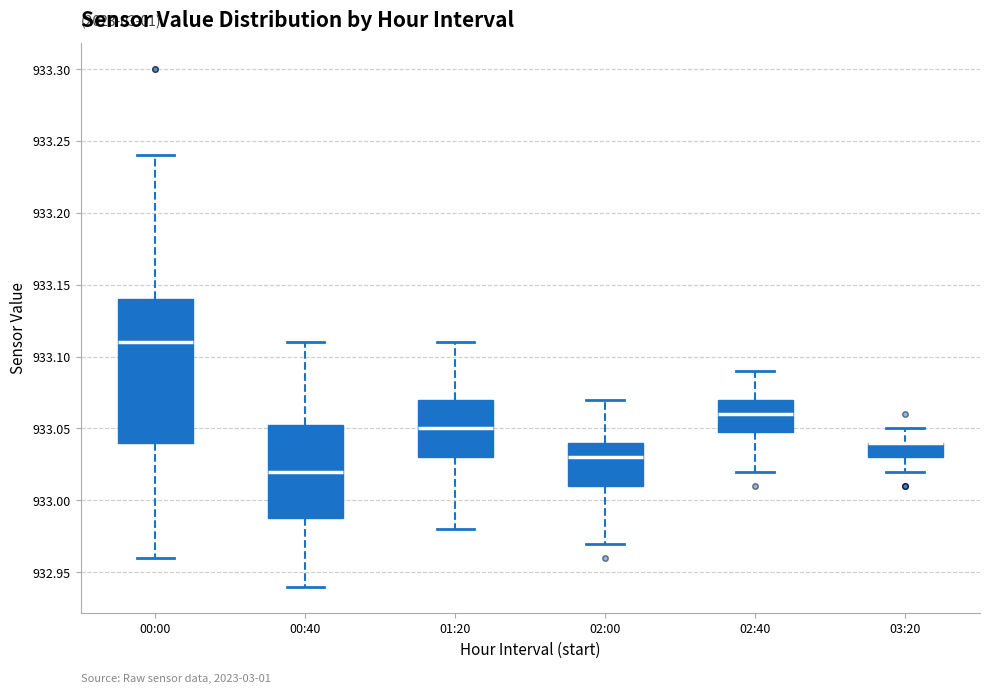

Reading left to right, transcribe this box plot: for each box, give where its median line is, the range the box spans, and where its two whiskers end, as read against the y-axis. The values are not printed on the chart, so give them approximately, as read against the axis.

00:00: median 933.110, box 933.040 to 933.140, whiskers 932.960 to 933.240
00:40: median 933.020, box 932.990 to 933.055, whiskers 932.940 to 933.110
01:20: median 933.050, box 933.030 to 933.070, whiskers 932.980 to 933.110
02:00: median 933.030, box 933.010 to 933.040, whiskers 932.970 to 933.070
02:40: median 933.060, box 933.050 to 933.070, whiskers 933.020 to 933.090
03:20: median 933.040 (drawn on the box's upper edge), box 933.030 to 933.040, whiskers 933.020 to 933.050